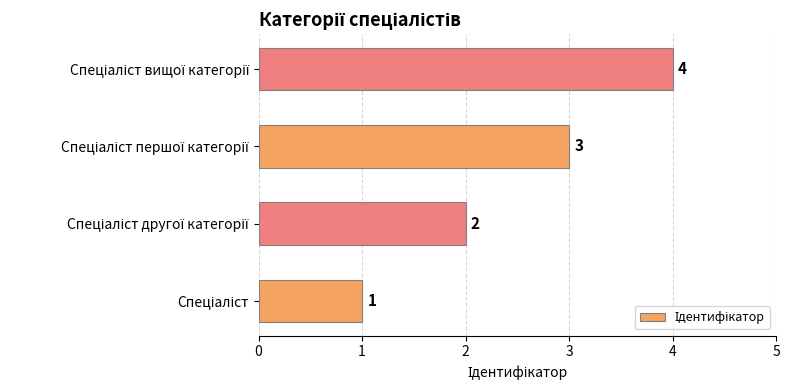

What is the maximum value shown in the chart?

4